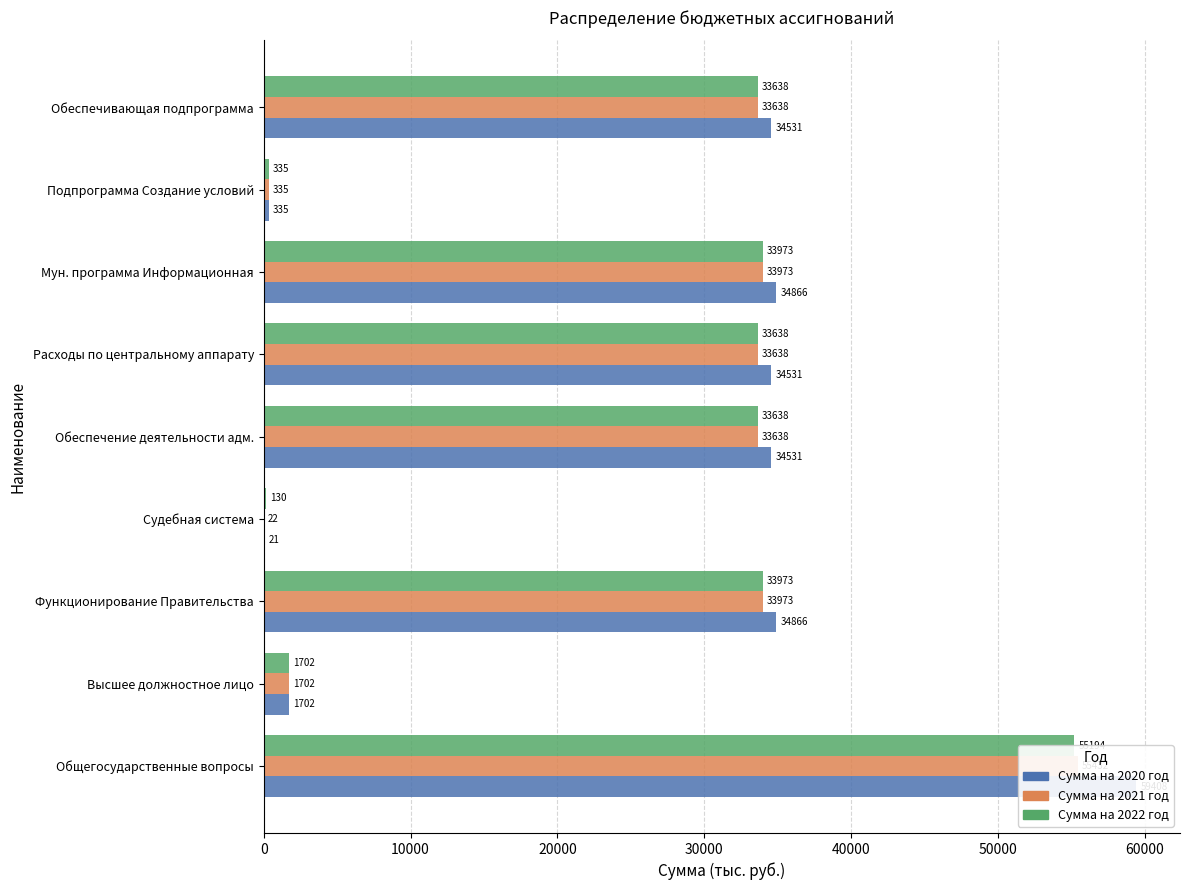

Between Высшее должностное лицо and Судебная система, which series saw the biggest shift?

Сумма на 2020 год